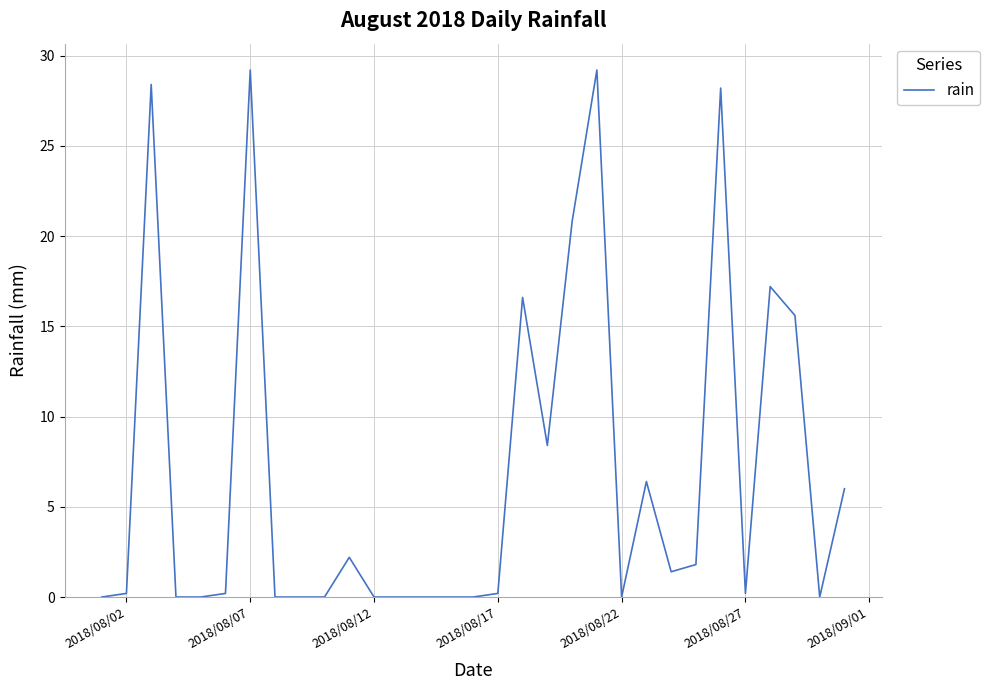

What is the maximum value shown in the chart?

29.2